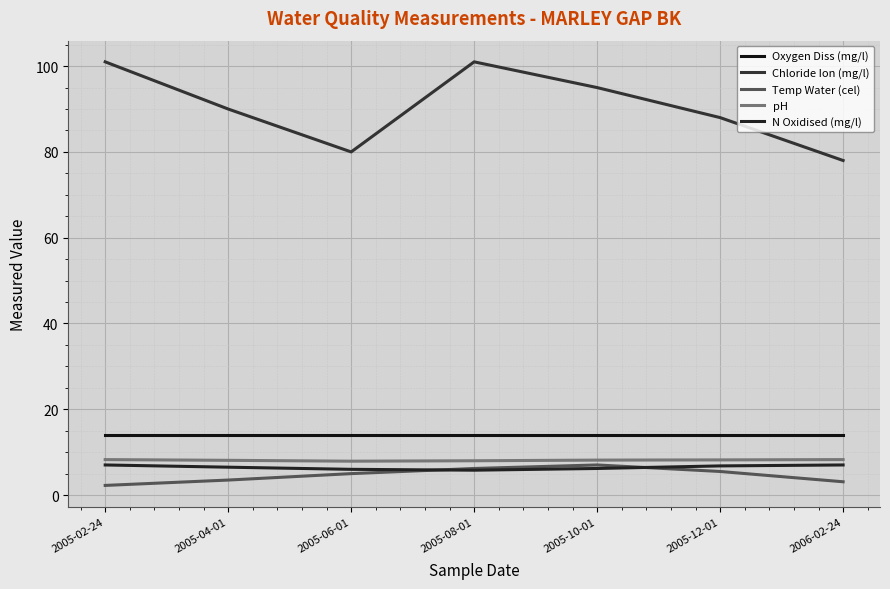

What is the difference between the Temp Water (cel) values at 2005-10-01 and 2005-12-01?

1.5